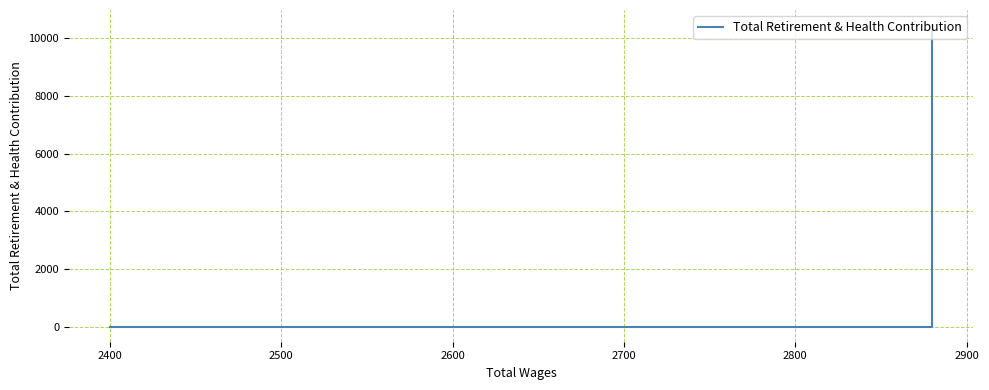

What is the value of the 5th point from the left?

23